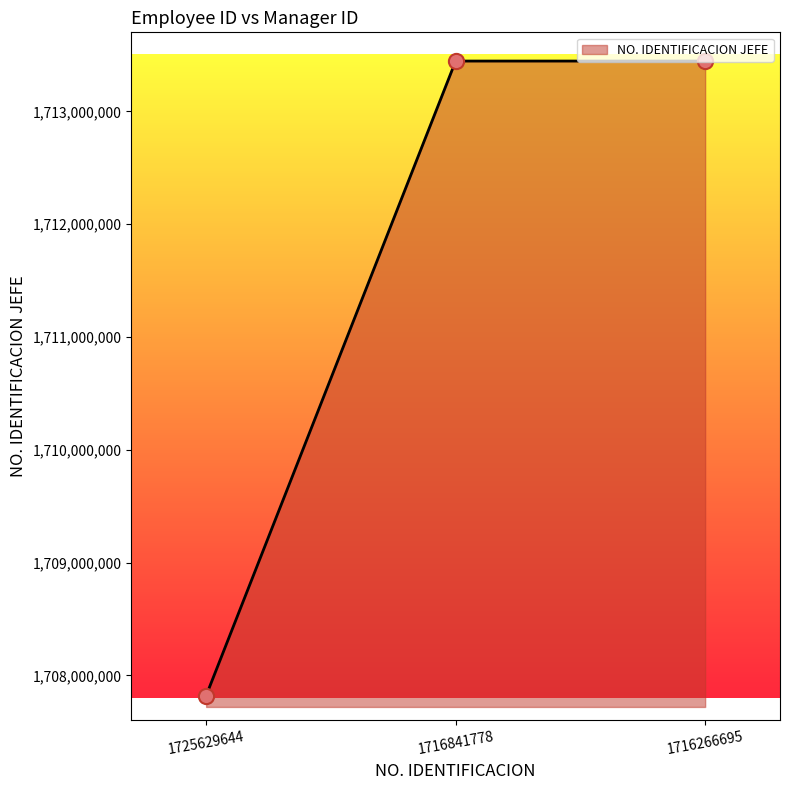

Which has a higher value, 1725629644 or 1716266695?

1716266695